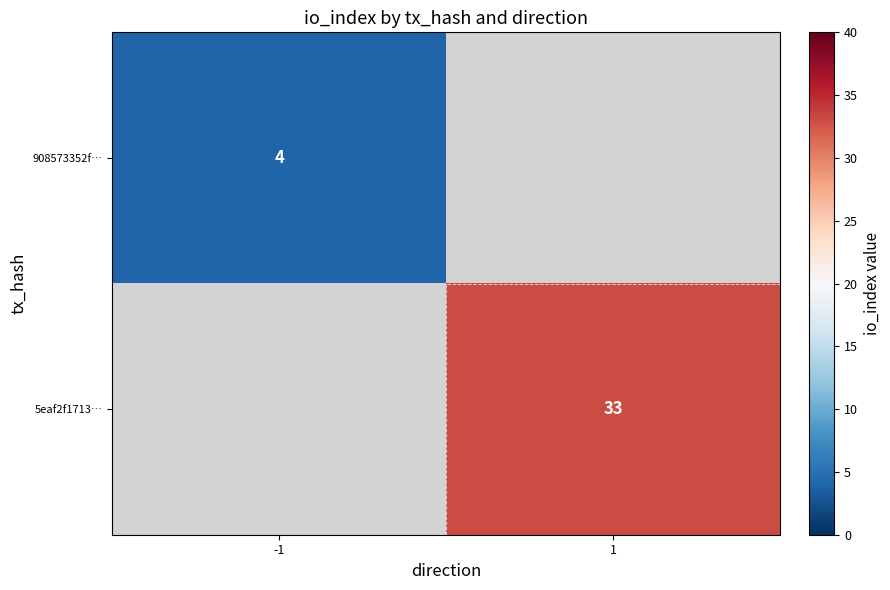

The value of 908573352f… at -1 is 2. True or false?

False